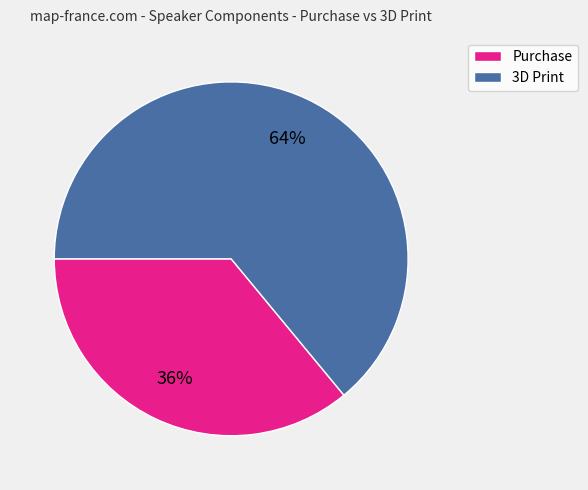

Rank the categories by value from highest to lowest.

3D Print, Purchase